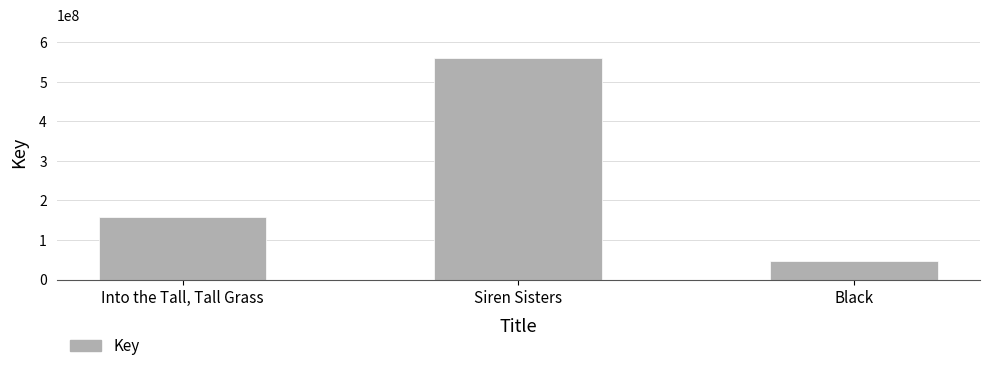

List the labels in order of value, smallest first.

Black, Into the Tall, Tall Grass, Siren Sisters